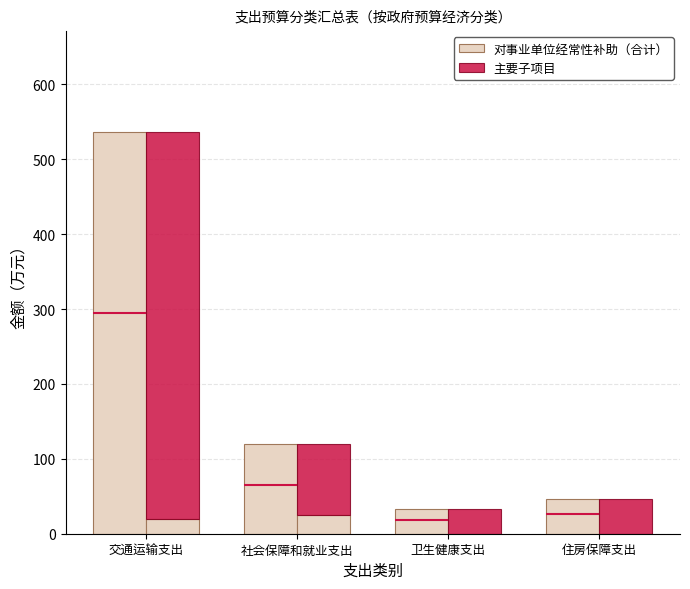

What is the average value of the 对事业单位经常性补助（合计） series?

184.1